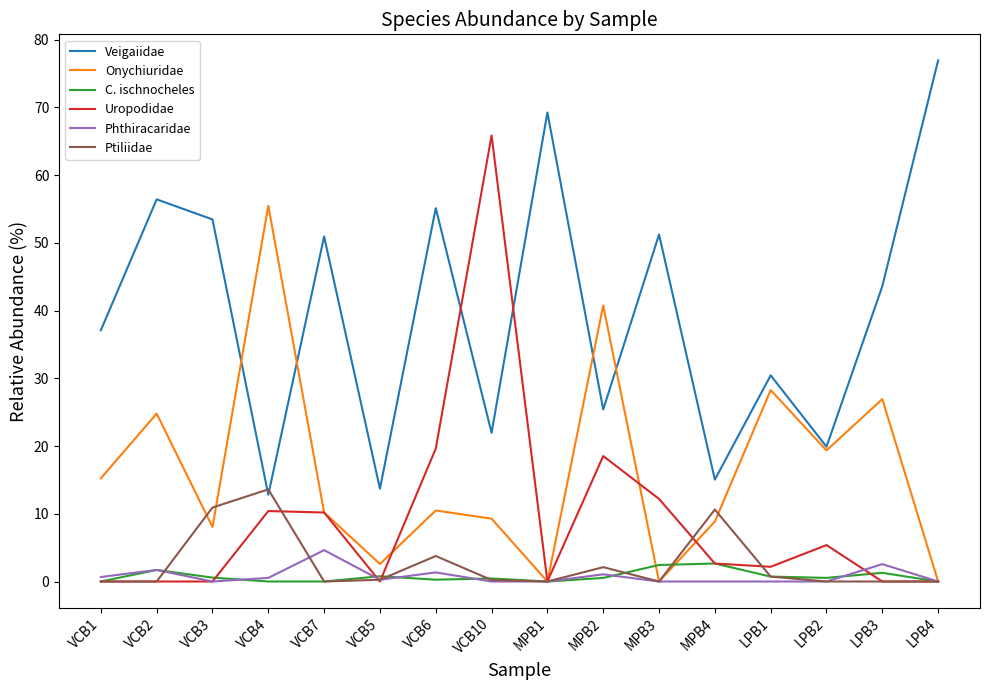

List the series in order of their peak value, highest first.

Veigaiidae, Uropodidae, Onychiuridae, Ptiliidae, Phthiracaridae, C. ischnocheles